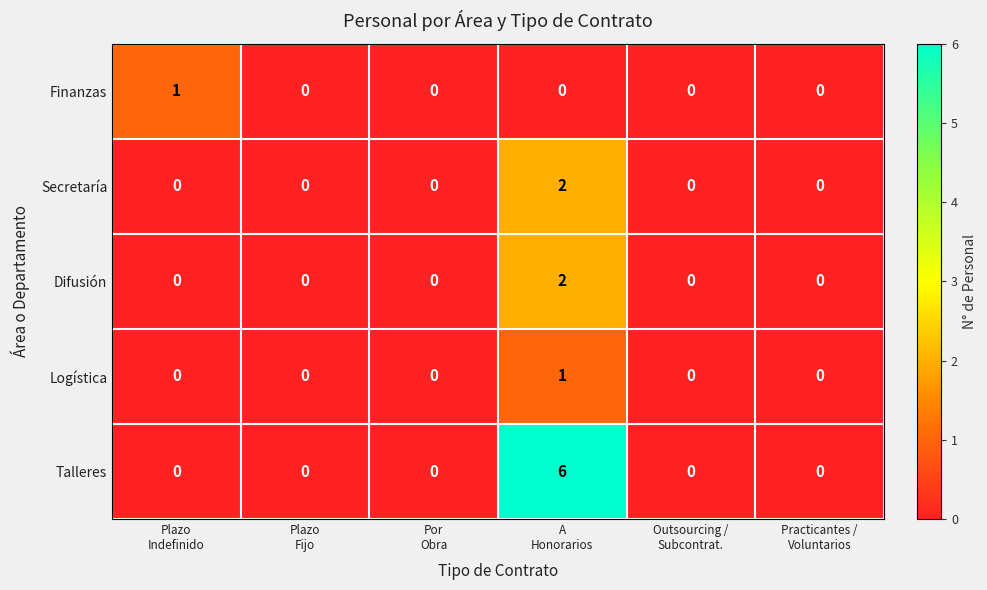

Which series has the largest range (max minus min)?

Talleres